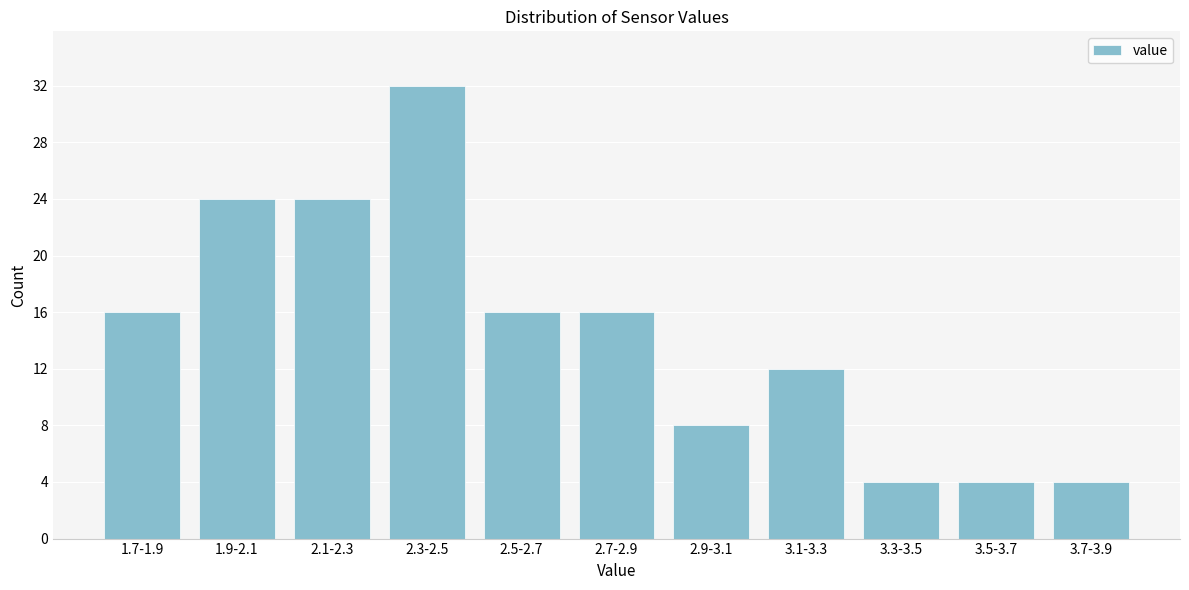

Reading left to right, list all the values displayed in this chart.

16	24	24	32	16	16	8	12	4	4	4